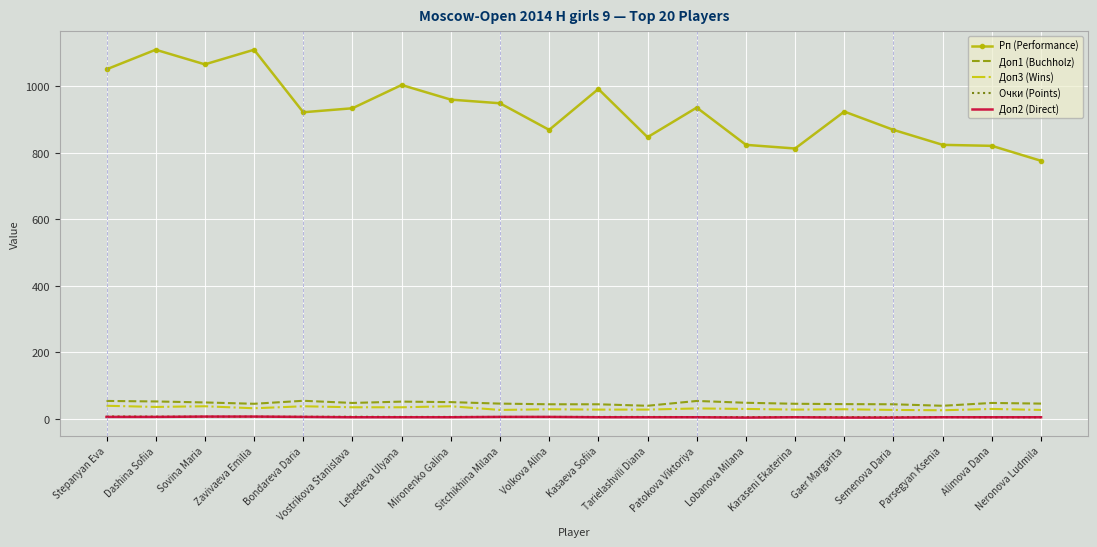

True or false: Доп2 (Direct) and Доп1 (Buchholz) intersect in this chart.

False